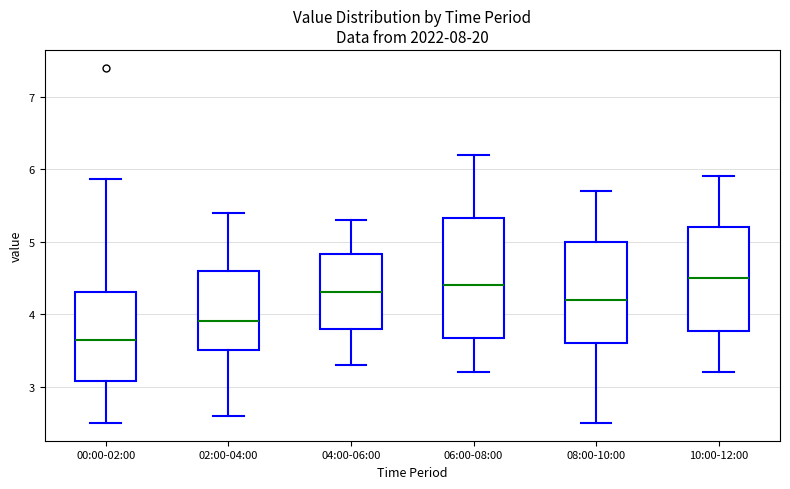

Reading left to right, read every box against the y-axis: the position of its median line, the range the box covers, and the ends of its whiskers. The values are not printed on the chart, so give them approximately, as read against the axis.

00:00-02:00: median 3.7, box 3.1 to 4.3, whiskers 2.5 to 5.9
02:00-04:00: median 3.9, box 3.5 to 4.6, whiskers 2.6 to 5.4
04:00-06:00: median 4.3, box 3.8 to 4.8, whiskers 3.3 to 5.3
06:00-08:00: median 4.4, box 3.7 to 5.3, whiskers 3.2 to 6.2
08:00-10:00: median 4.2, box 3.6 to 5.0, whiskers 2.5 to 5.7
10:00-12:00: median 4.5, box 3.8 to 5.2, whiskers 3.2 to 5.9